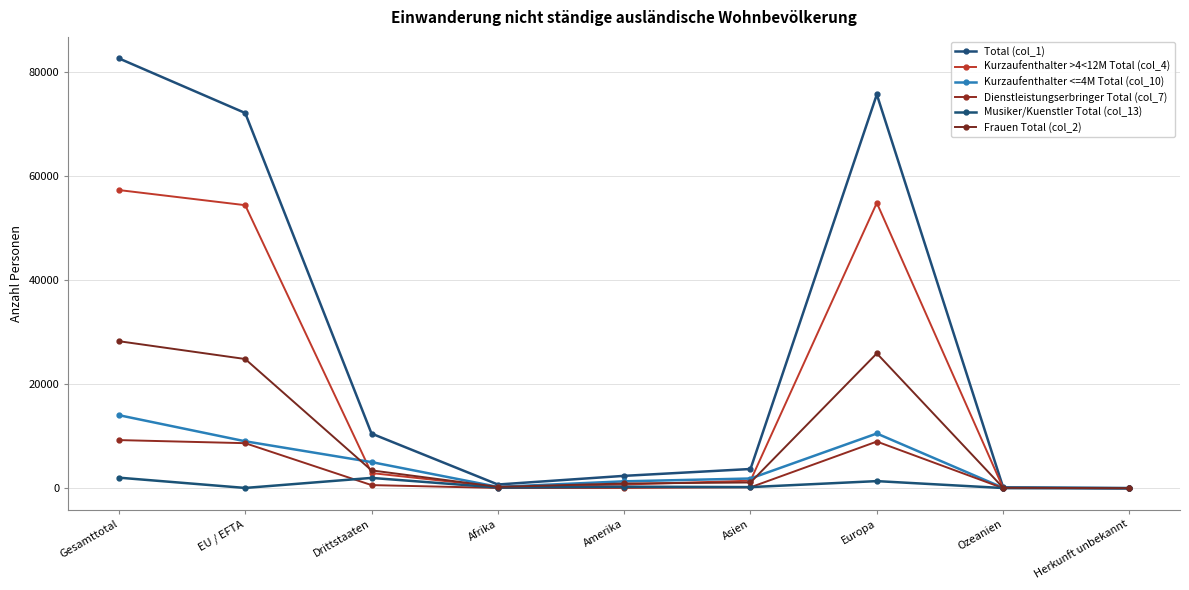

What is the difference between the maximum and minimum values in the Total (col_1) series?

82670